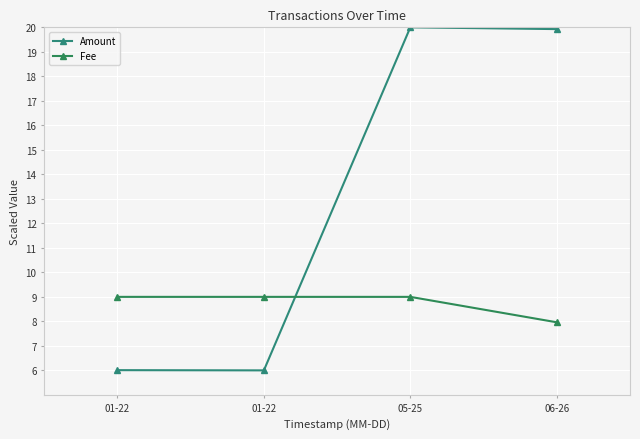

Reading left to right, list all the values displayed in this chart.

Amount: 01-22=6.0	01-22=6.0	05-25=20.0	06-26=19.9
Fee: 01-22=9.0	01-22=9.0	05-25=9.0	06-26=8.0